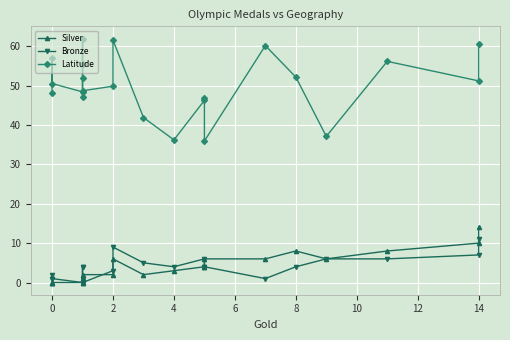

True or false: Latitude and Bronze cross at least once.

False